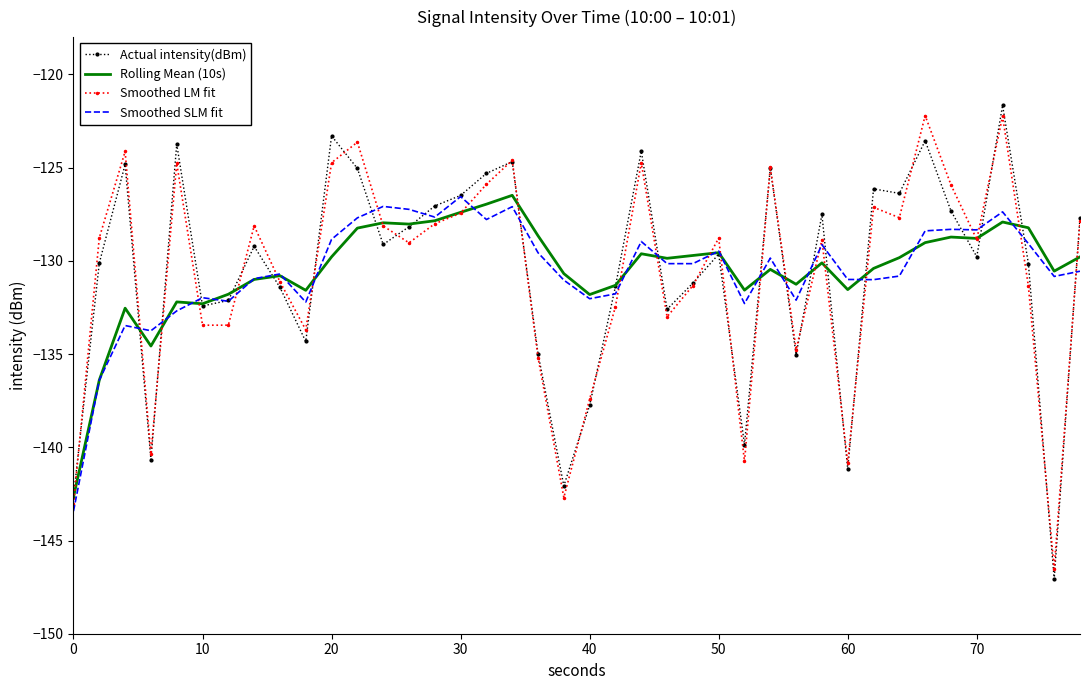

What is the greatest value displayed?

-121.7